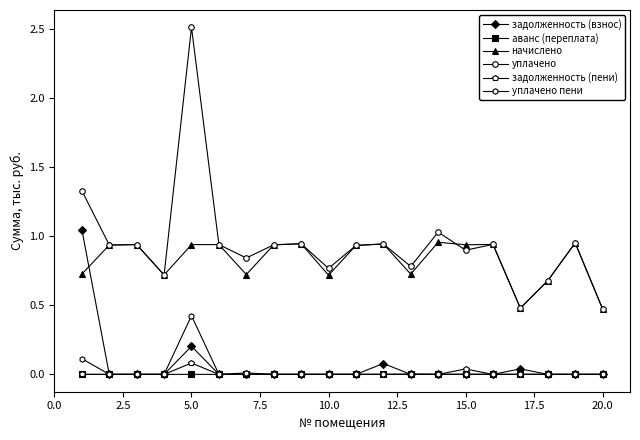

True or false: уплачено пени and начислено cross at least once.

False